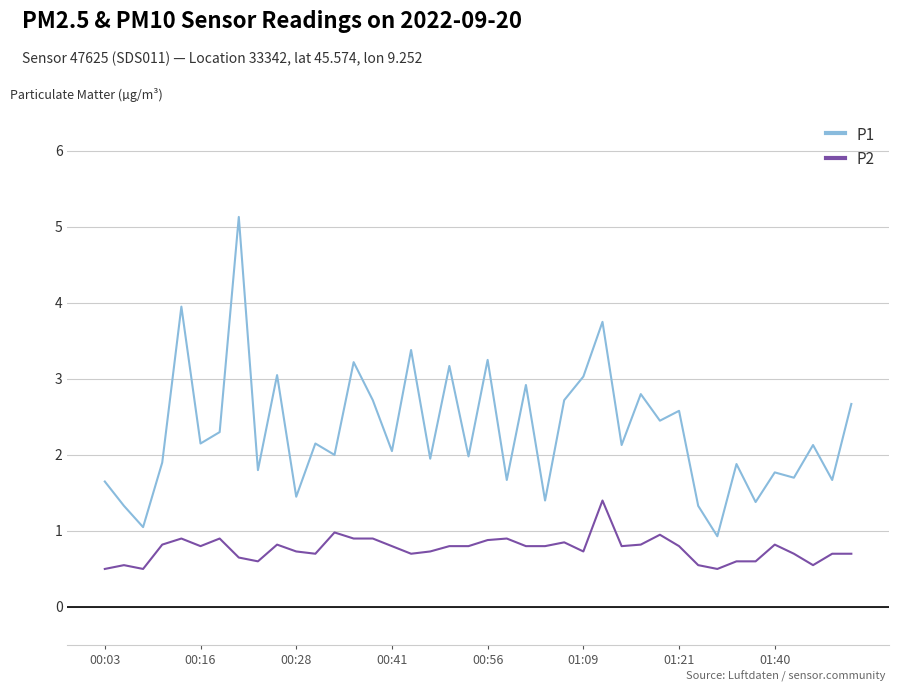

What is the average value of the P1 series?

2.3